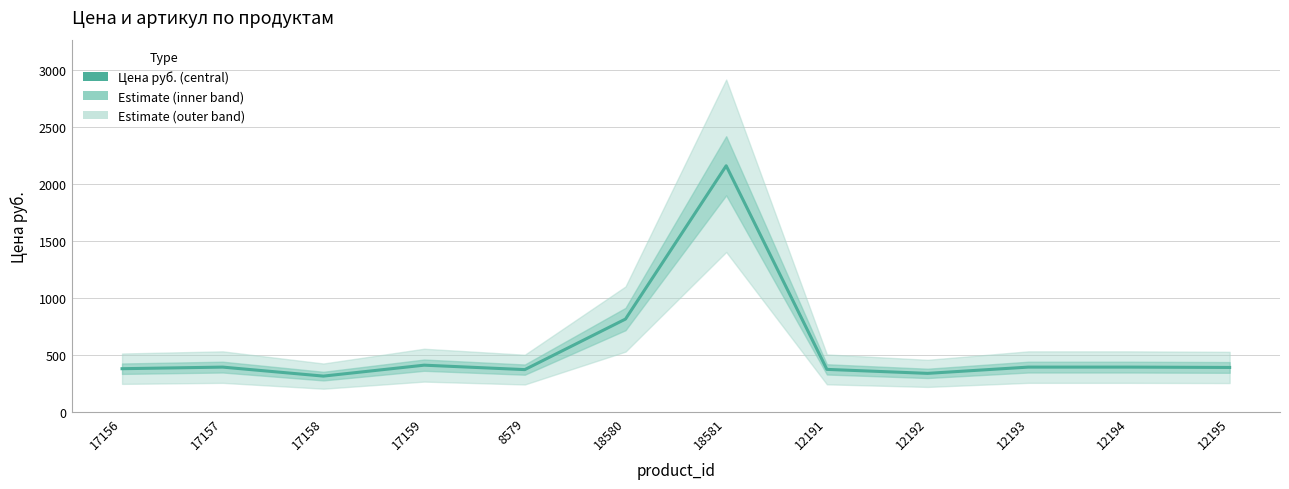

Rank the categories by value from lowest to highest.

17158, 12192, 8579, 12191, 17156, 12195, 17157, 12193, 12194, 17159, 18580, 18581